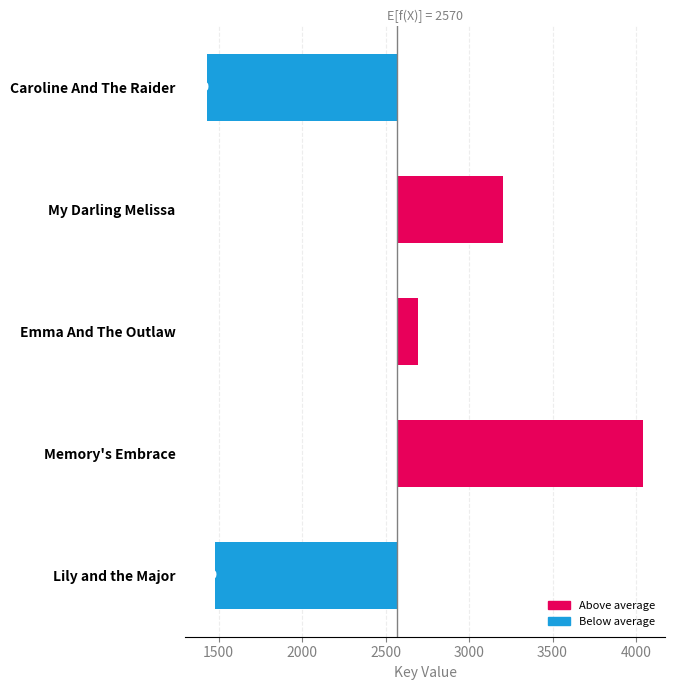

Reading left to right, what are all the values shown in this chart?

-1139.8	631.2	122.2	1475.2	-1088.8